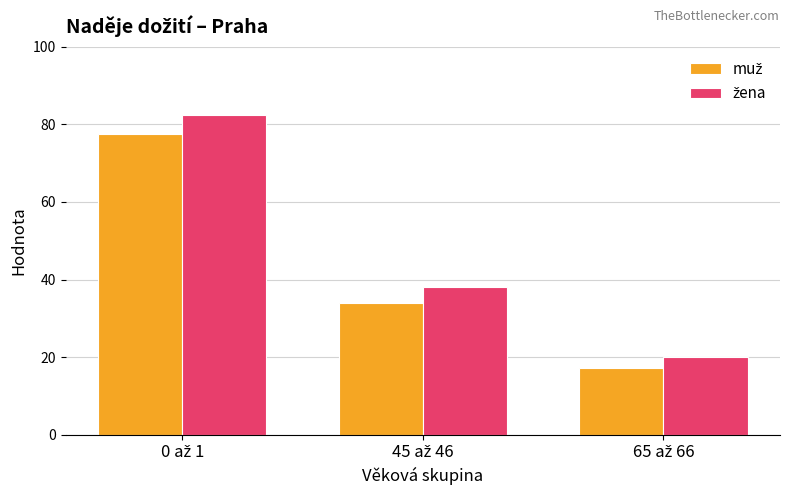

Are the bars grouped side by side (vs. stacked)?

Yes